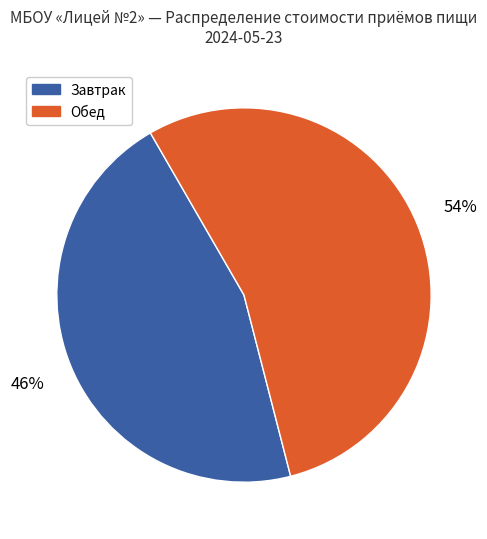

Is there a majority slice in this chart?

Yes